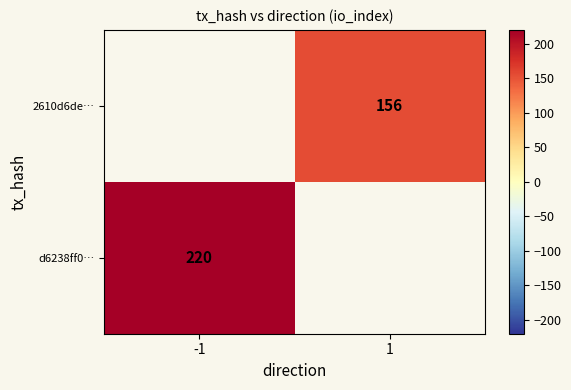

At how many categories does at least one series exceed 179?

1